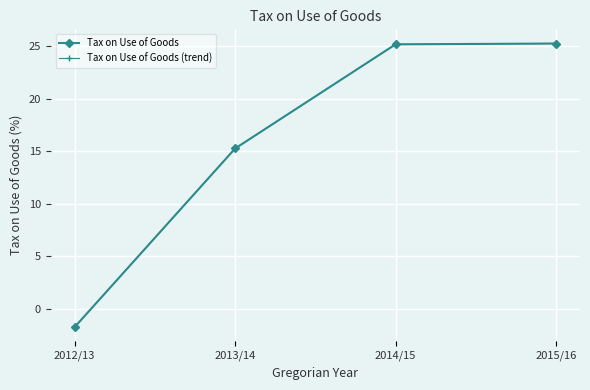

Between 2013/14 and 2014/15, which series saw the biggest shift?

Tax on Use of Goods